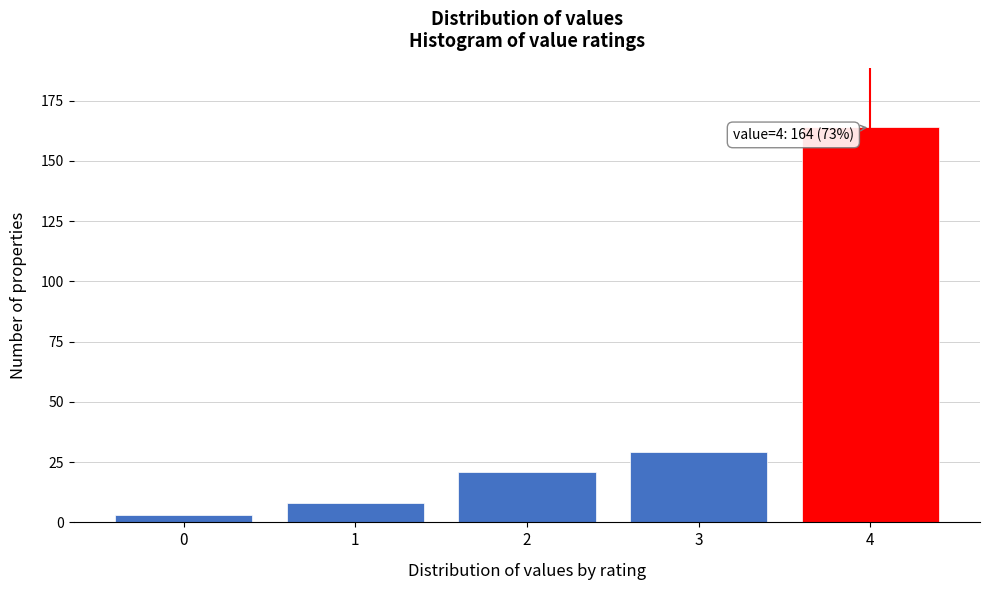

Reading left to right, what are all the values shown in this chart?

0=3	1=8	2=21	3=29	4=164